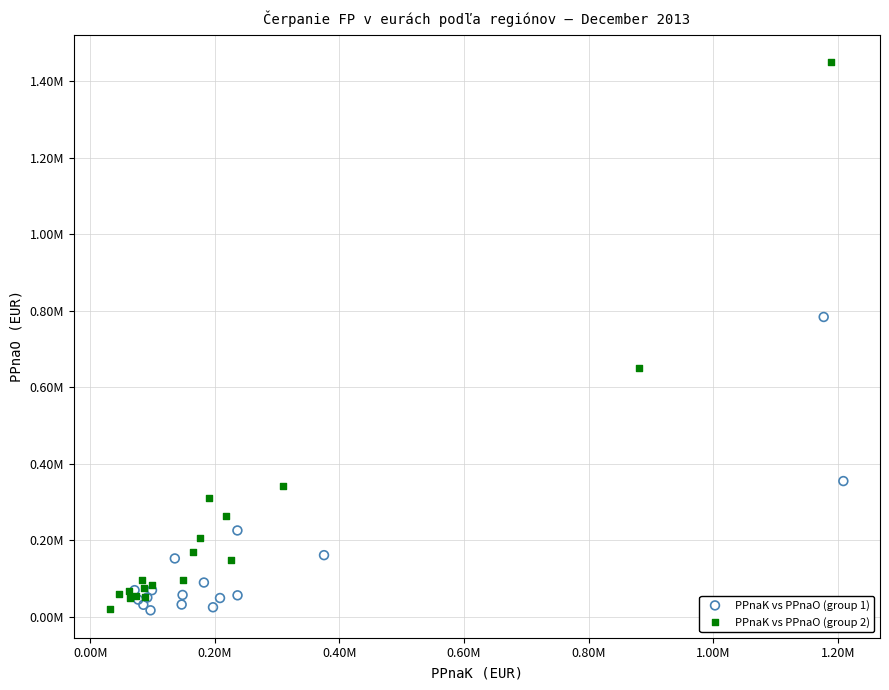

What are all the series names shown in the legend?

PPnaK vs PPnaO (group 1), PPnaK vs PPnaO (group 2)